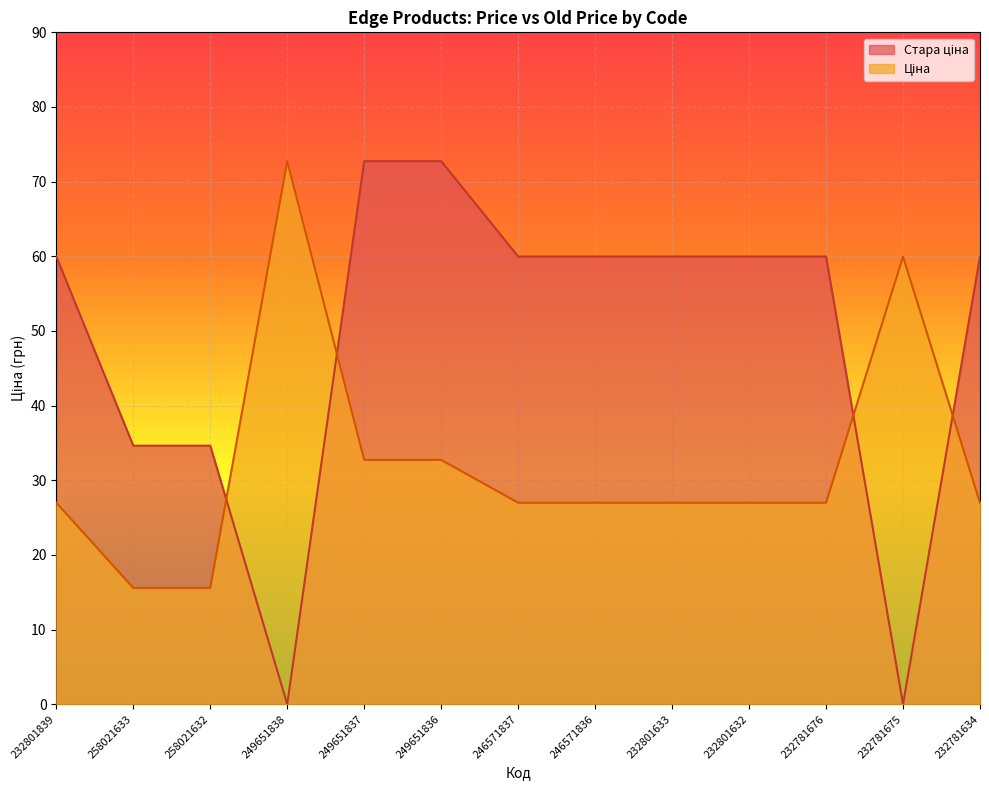

How many lines are shown in the chart?

2